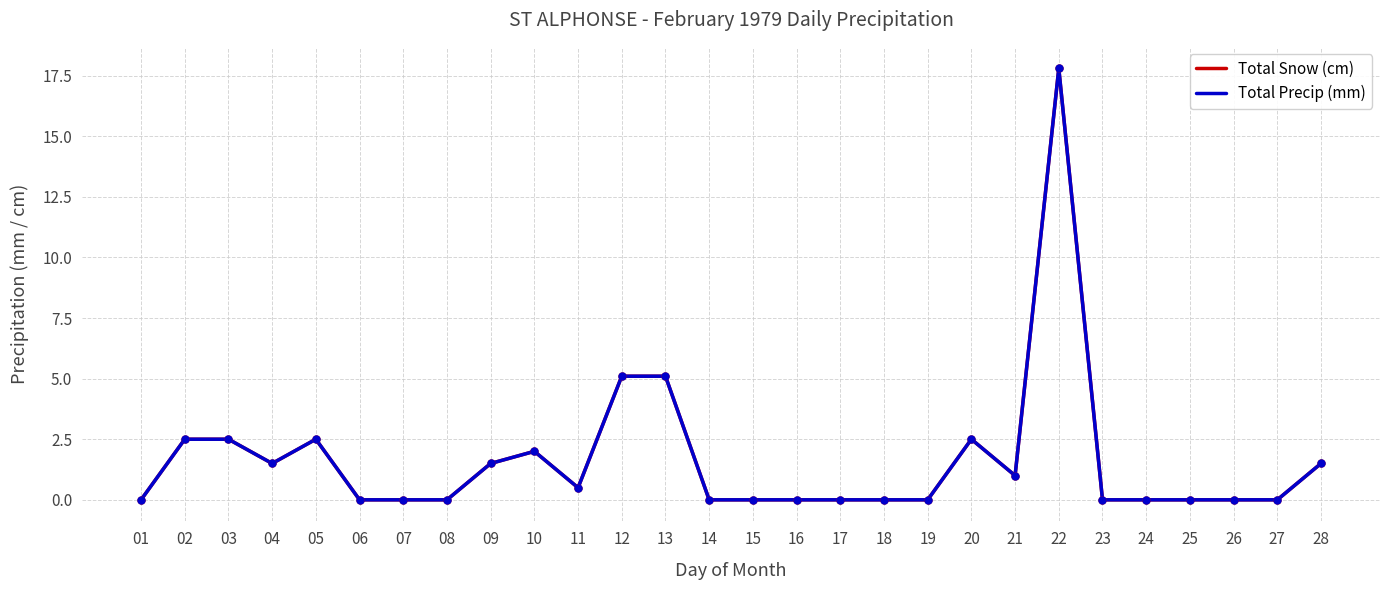

Is this an area chart (filled region under the line)?

No